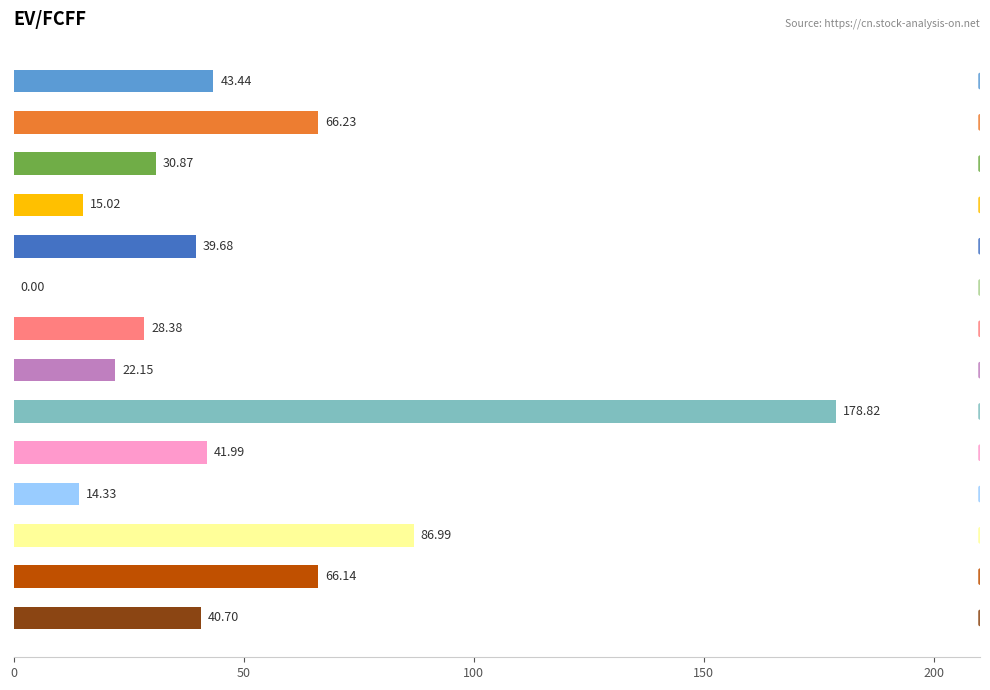

What is the sum of all values?

674.7